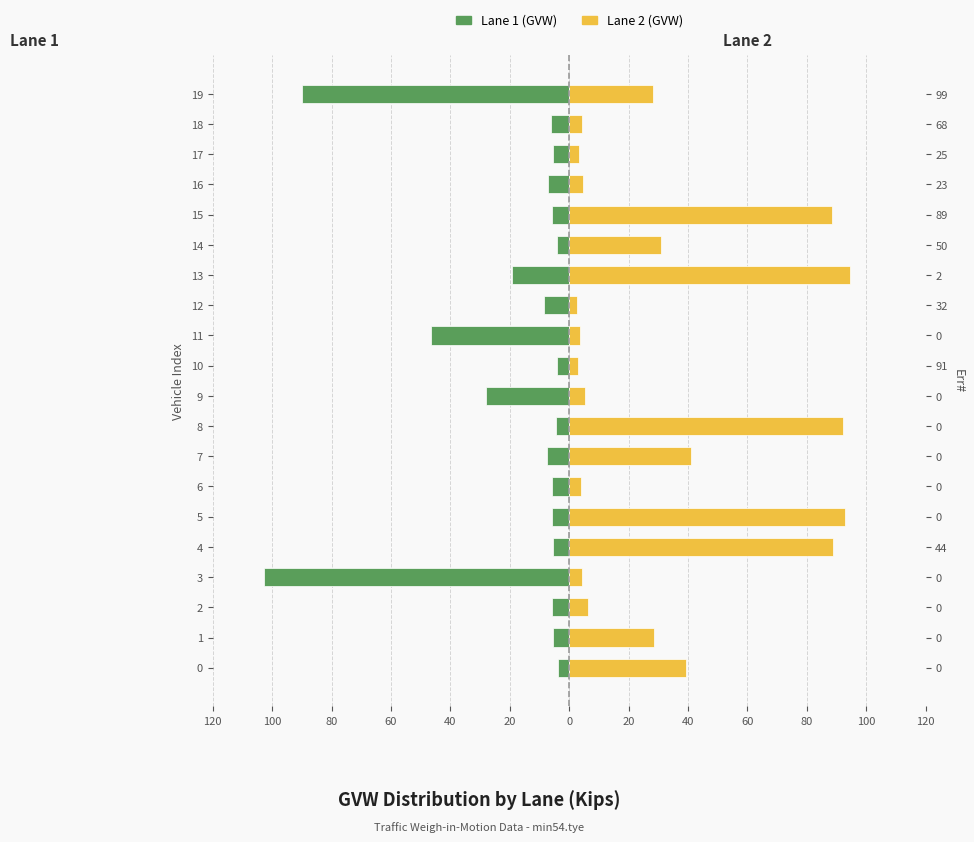

Reading right to left, list all the values displayed in this chart.

Lane 1 (GVW): -90.0	-6.2	-5.5	-7.2	-5.8	-4.1	-19.3	-8.3	-46.5	-4.0	-28.1	-4.5	-7.5	-5.8	-5.9	-5.4	-102.7	-5.7	-5.4	-3.8
Lane 2 (GVW): 28.1	4.3	3.2	4.6	88.5	30.9	94.6	2.8	3.8	2.9	5.2	92.2	41.1	4.1	92.8	89.0	4.4	6.4	28.6	39.5